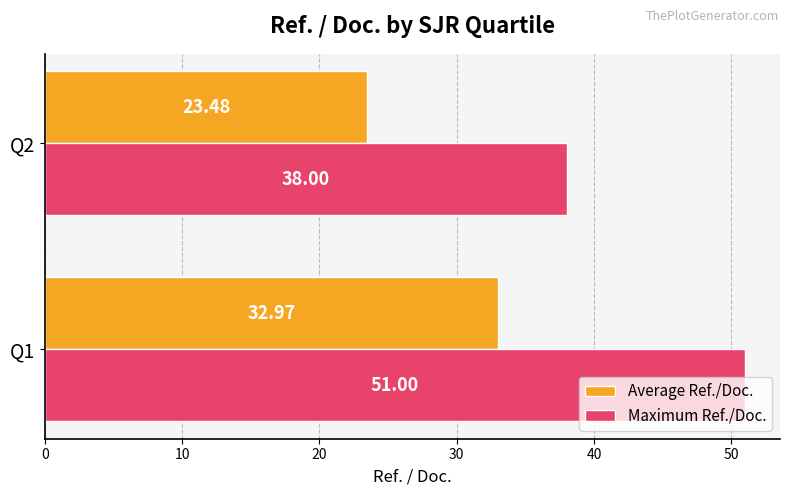

Which series has the largest range (max minus min)?

Maximum Ref./Doc.